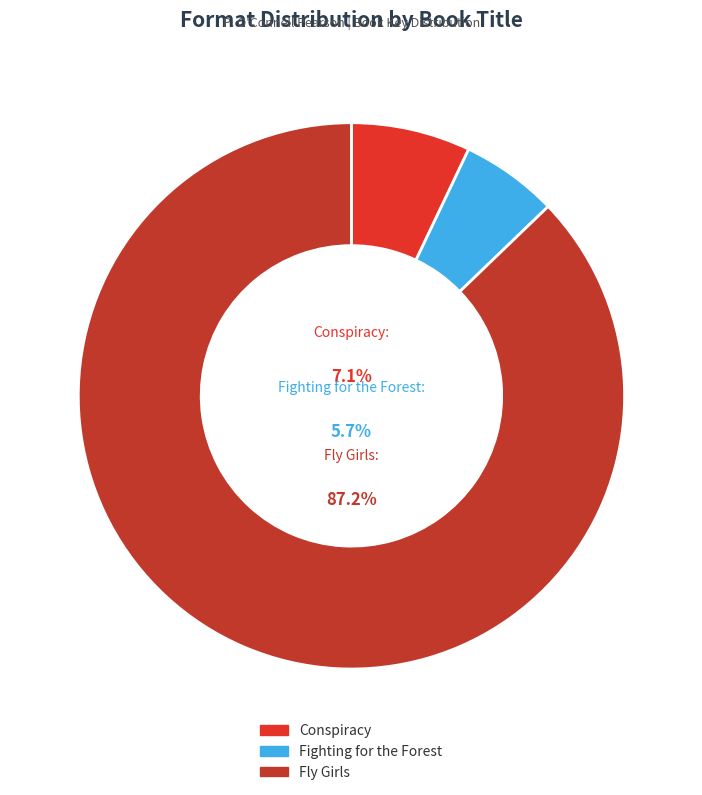

Does any single category account for the majority?

Yes